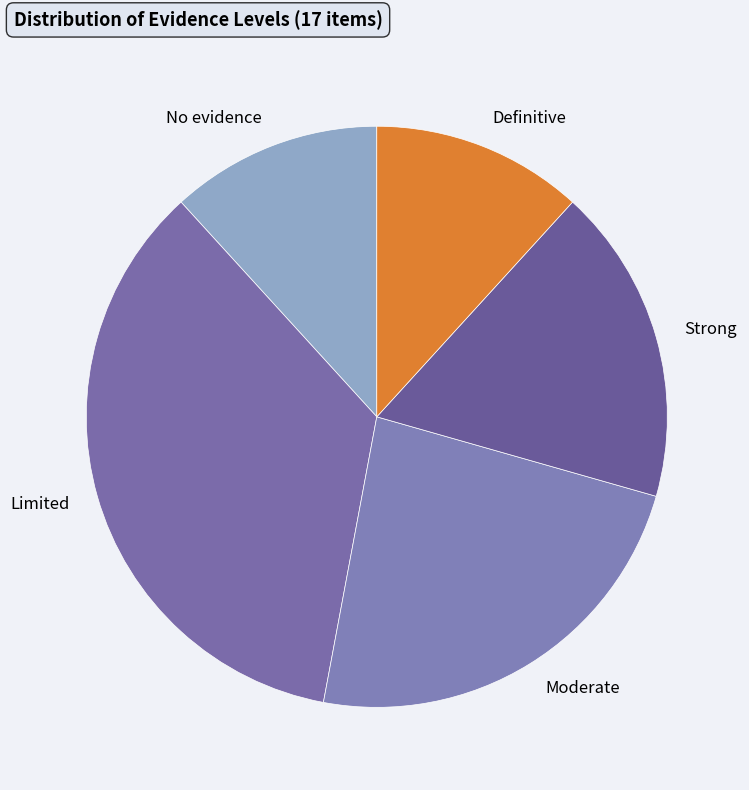

Which slice is the smallest?

No evidence